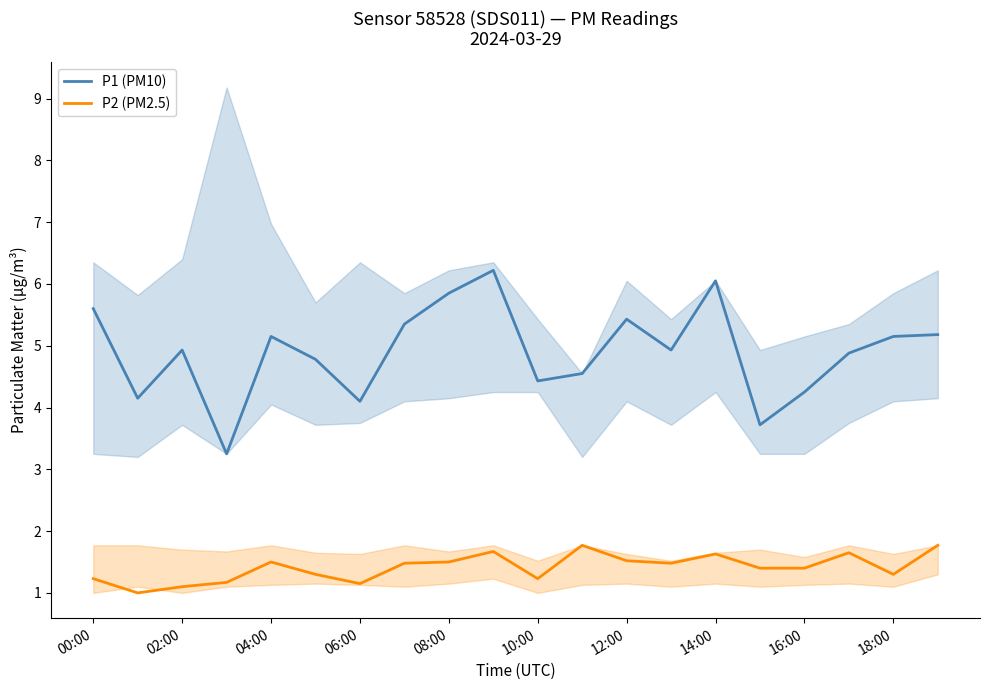

What is the highest value of the P1 (PM10) series?

6.2